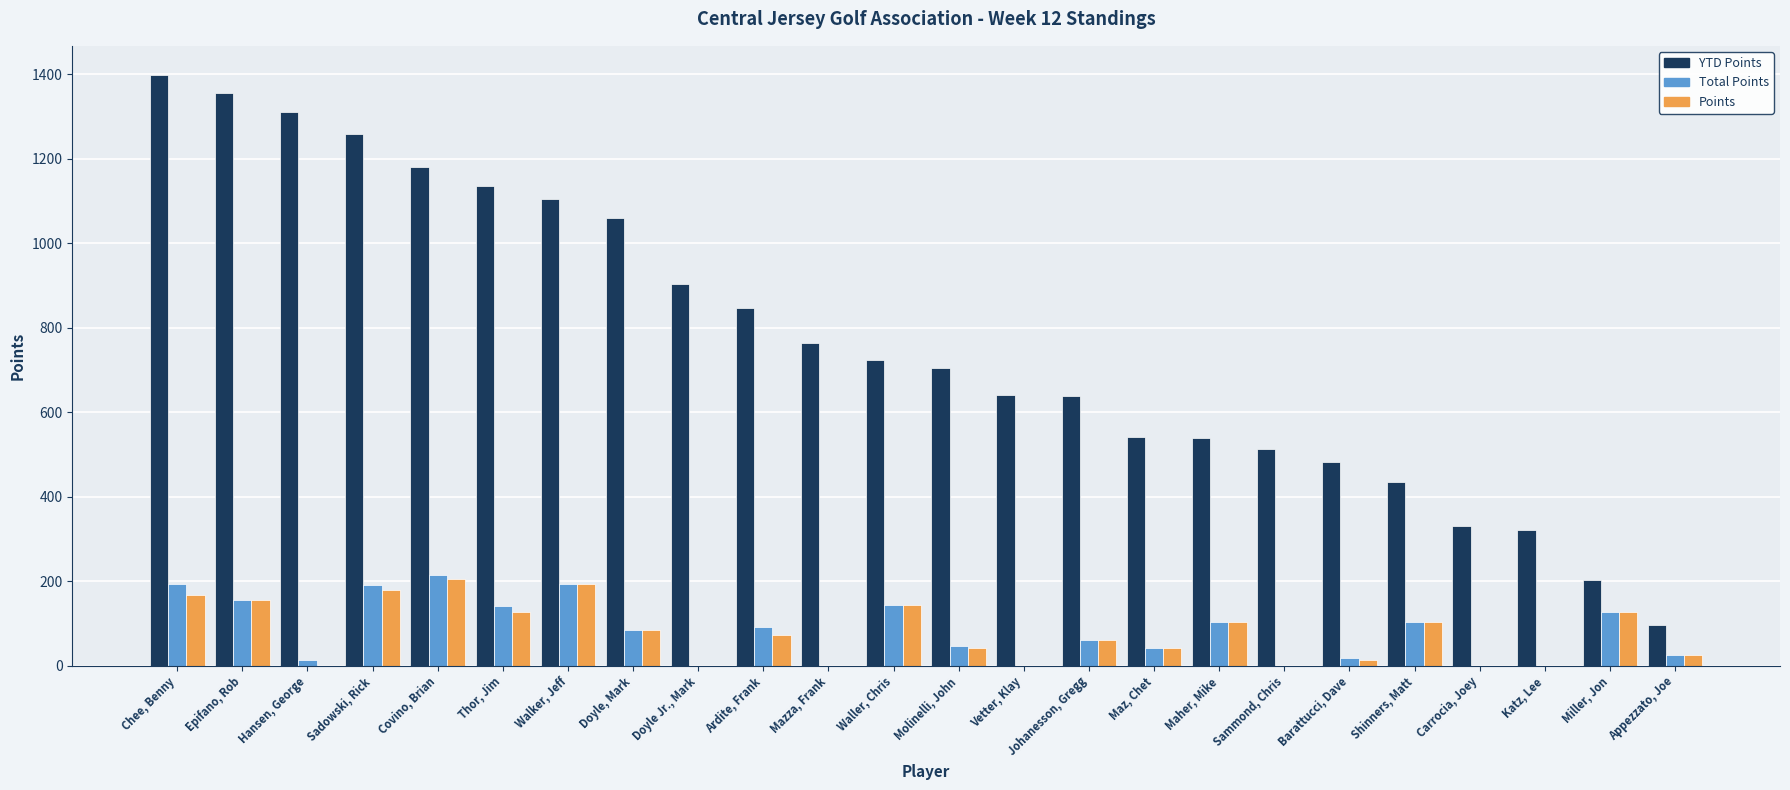

Are the bars grouped side by side (vs. stacked)?

Yes